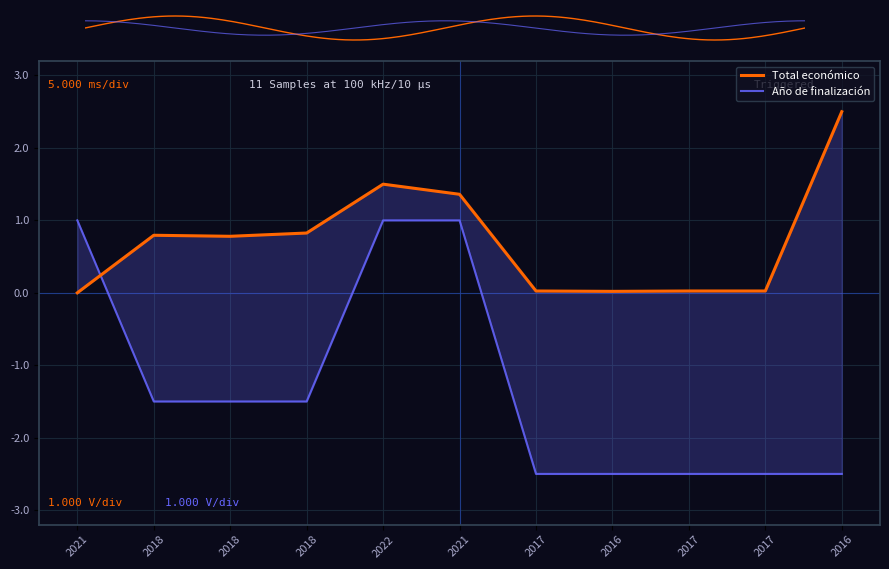

How many data points does each series have?

11